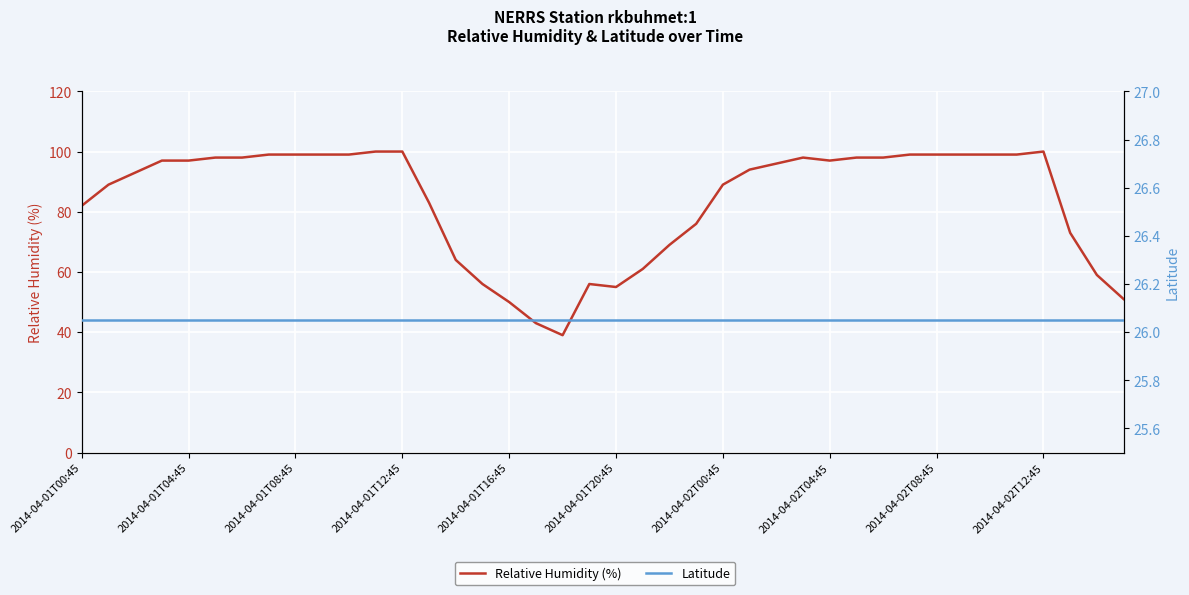

True or false: Relative Humidity (%) has a value of 33.3 at 2014-04-01T12:45.

False